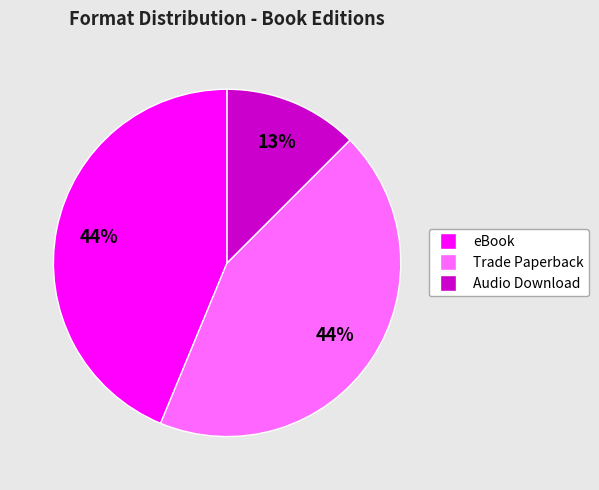

Is there any slice that represents more than half of the pie?

No